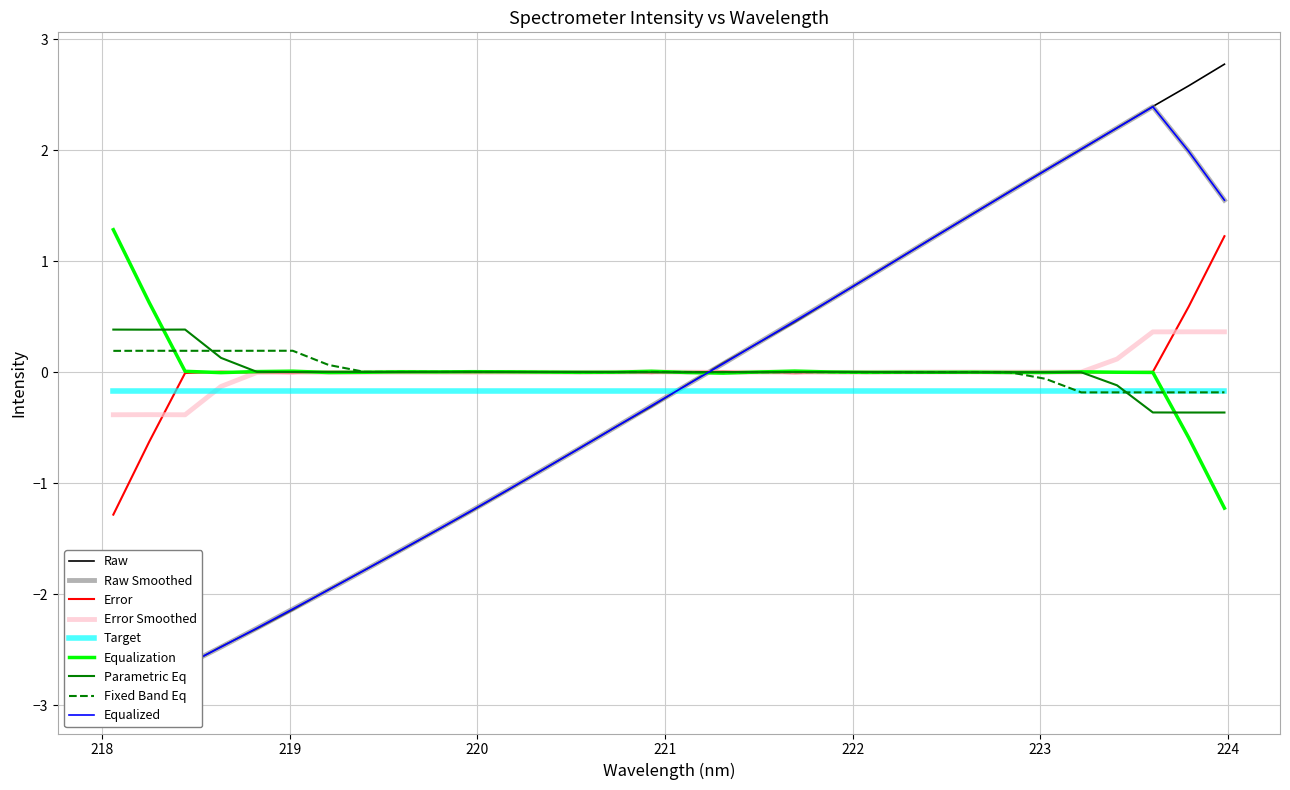

Which series ends up on top after the final intersection of Error and Target?

Error